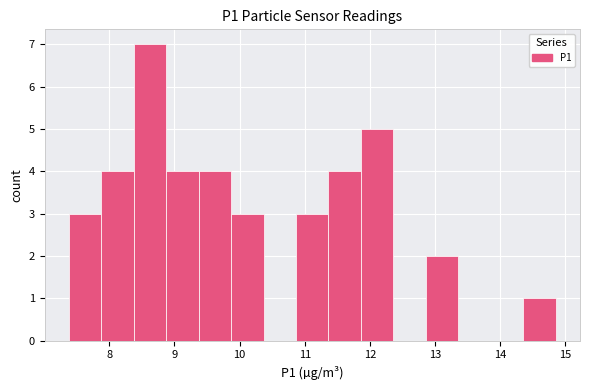

Which range on the x-axis has the tallest bar?

8.4 to 8.9